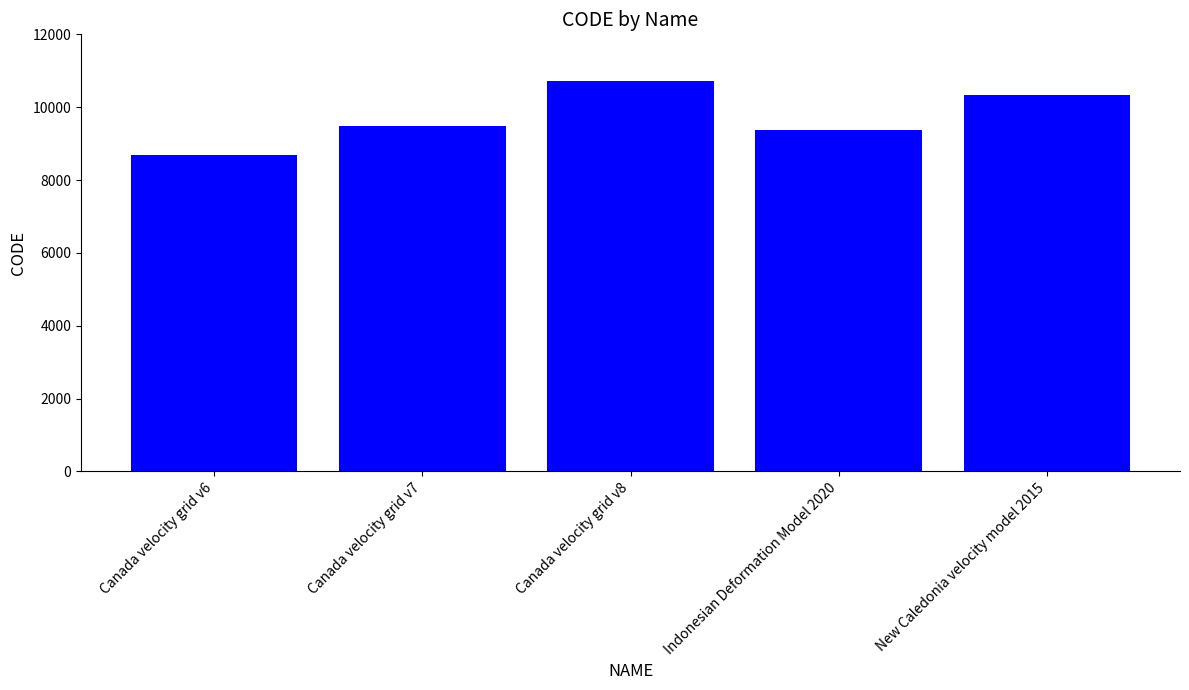

Is it true that the value at Indonesian Deformation Model 2020 is 9375?

True